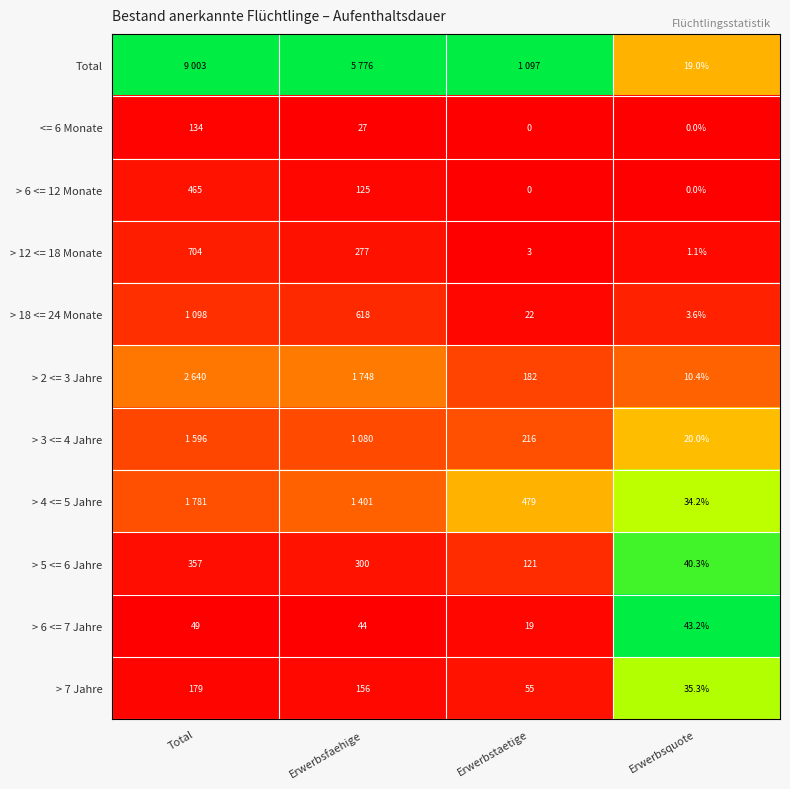

At which label does > 12 <= 18 Monate first exceed 277?

Total